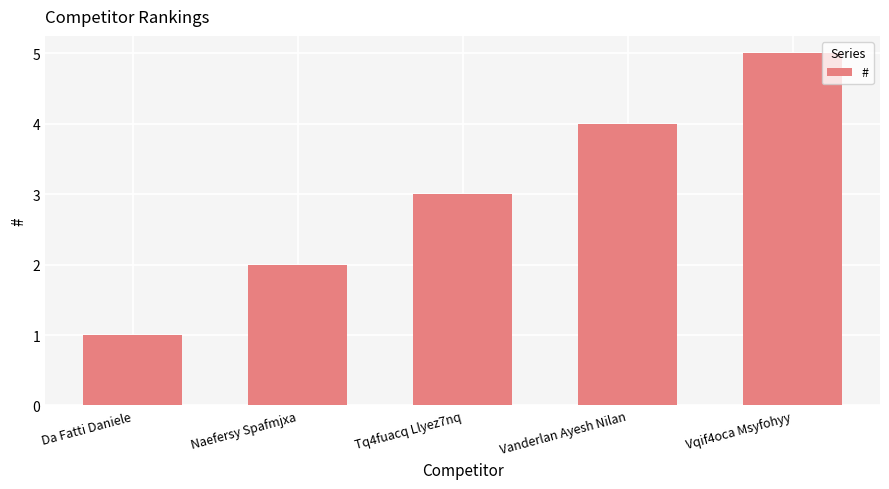

What is the difference between the maximum and minimum values?

4